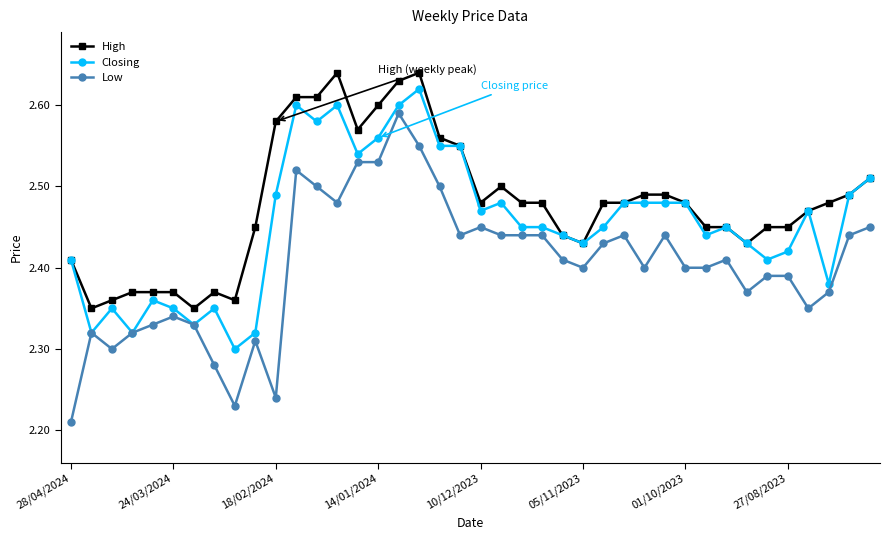

List the series in order of their overall mean, highest first.

High, Closing, Low